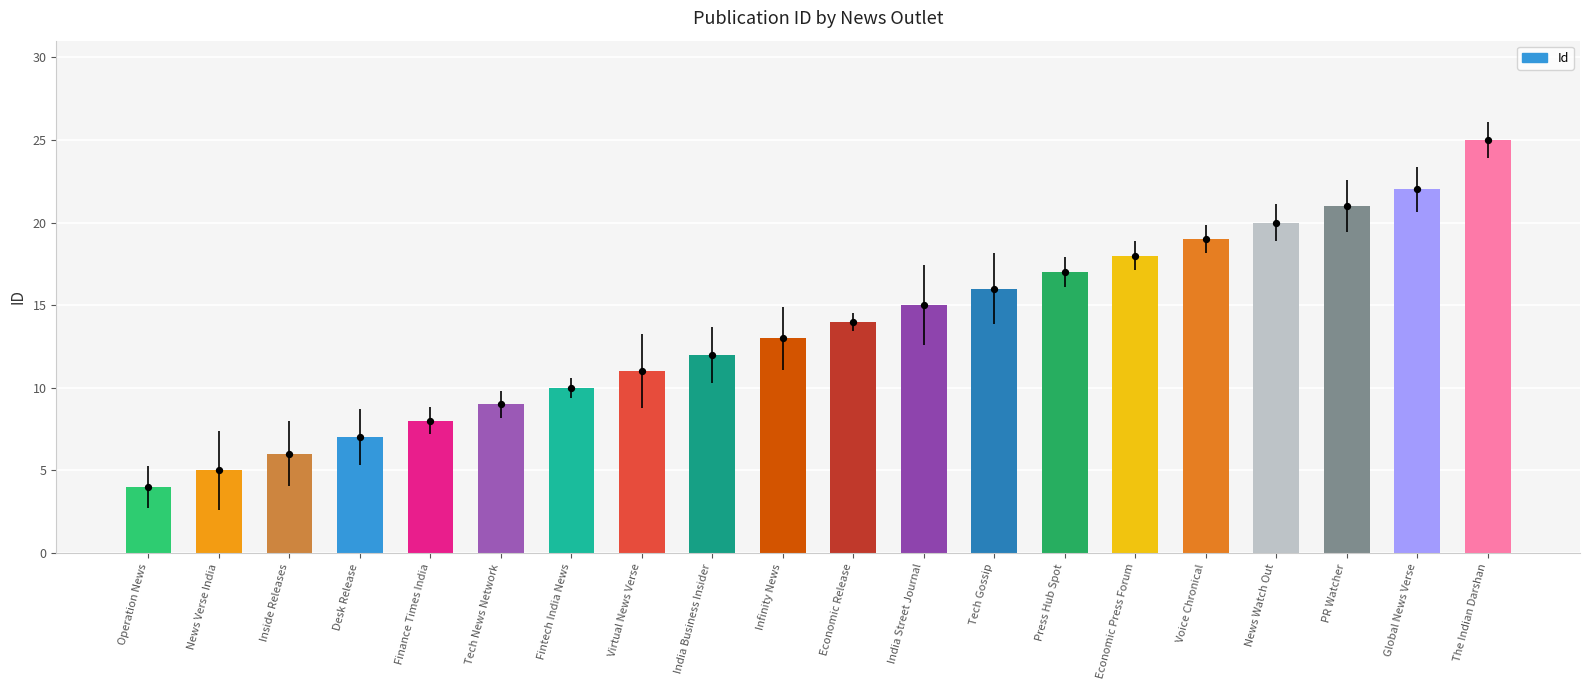

Which has a higher value, PR Watcher or Fintech India News?

PR Watcher